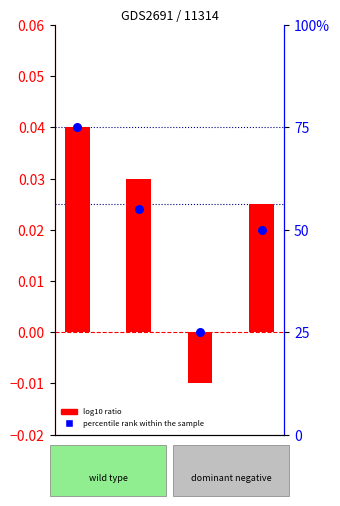

At how many categories does at least one series exceed 0?

4